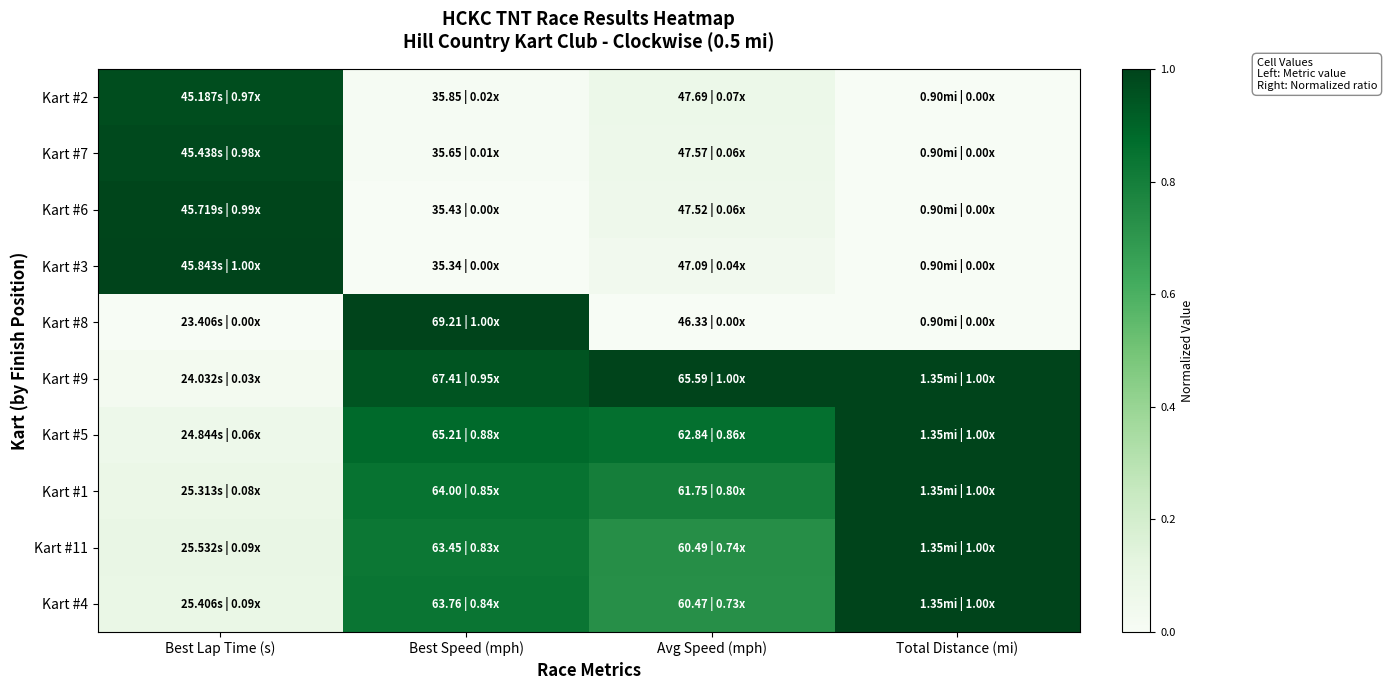

Reading left to right, extract all data points from this chart.

Kart #2: Best Lap Time (s)=1.0	Best Speed (mph)=0.0	Avg Speed (mph)=0.1	Total Distance (mi)=0.0
Kart #7: Best Lap Time (s)=1.0	Best Speed (mph)=0.0	Avg Speed (mph)=0.1	Total Distance (mi)=0.0
Kart #6: Best Lap Time (s)=1.0	Best Speed (mph)=0.0	Avg Speed (mph)=0.1	Total Distance (mi)=0.0
Kart #3: Best Lap Time (s)=1.0	Best Speed (mph)=0.0	Avg Speed (mph)=0.0	Total Distance (mi)=0.0
Kart #8: Best Lap Time (s)=0.0	Best Speed (mph)=1.0	Avg Speed (mph)=0.0	Total Distance (mi)=0.0
Kart #9: Best Lap Time (s)=0.0	Best Speed (mph)=0.9	Avg Speed (mph)=1.0	Total Distance (mi)=1.0
Kart #5: Best Lap Time (s)=0.1	Best Speed (mph)=0.9	Avg Speed (mph)=0.9	Total Distance (mi)=1.0
Kart #1: Best Lap Time (s)=0.1	Best Speed (mph)=0.8	Avg Speed (mph)=0.8	Total Distance (mi)=1.0
Kart #11: Best Lap Time (s)=0.1	Best Speed (mph)=0.8	Avg Speed (mph)=0.7	Total Distance (mi)=1.0
Kart #4: Best Lap Time (s)=0.1	Best Speed (mph)=0.8	Avg Speed (mph)=0.7	Total Distance (mi)=1.0